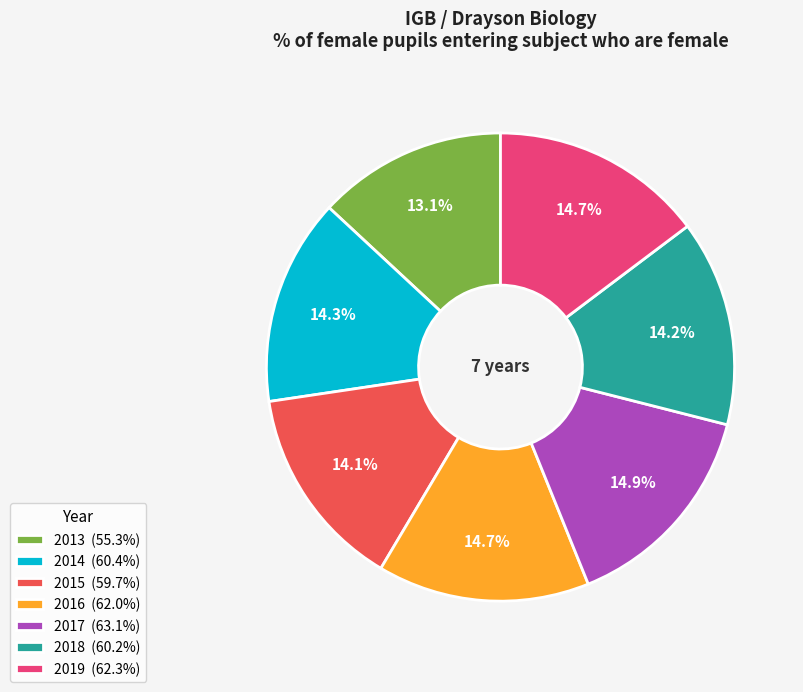

Combined, do 2015 (59.7%) and 2016 (62.0%) account for over 50%?

No